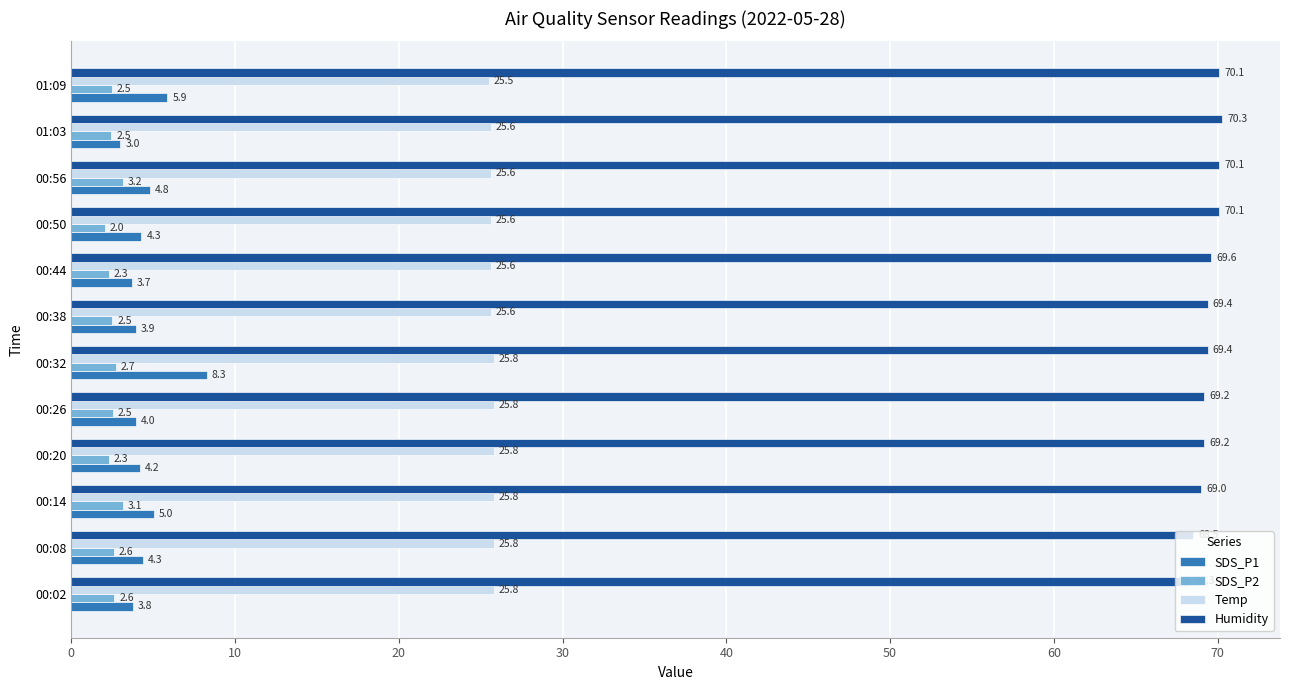

At which label does SDS_P2 reach its peak?

00:56